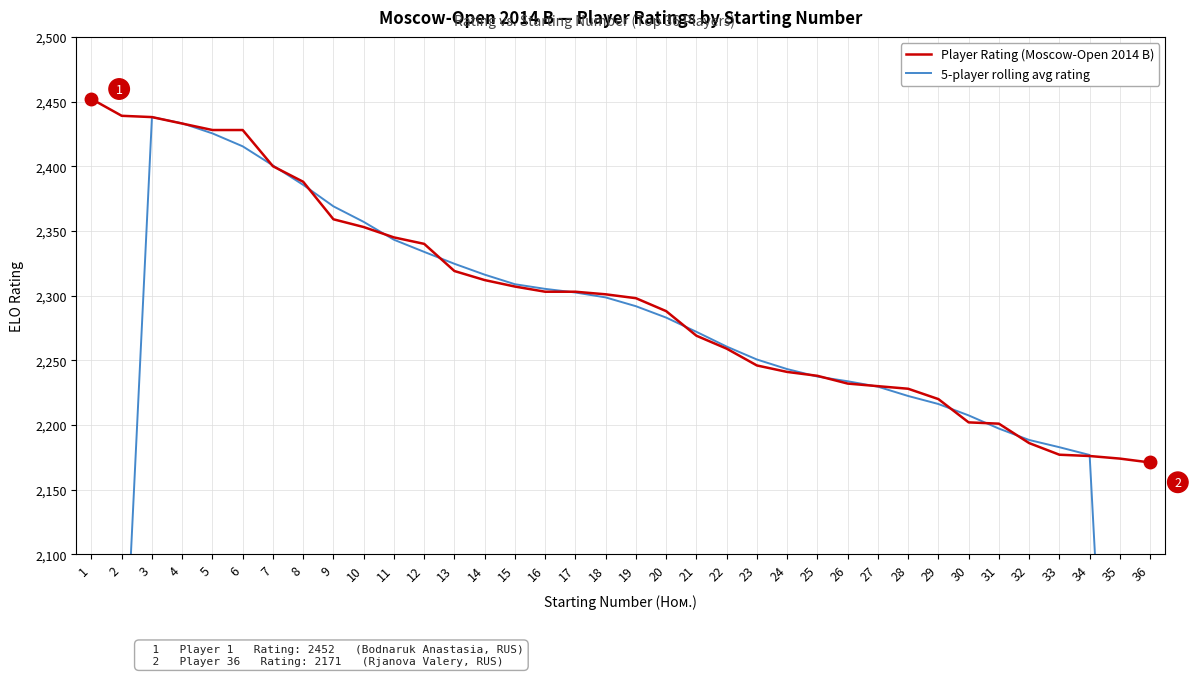

What is the difference between the Player Rating (Moscow-Open 2014 B) values at 19 and 25?

60